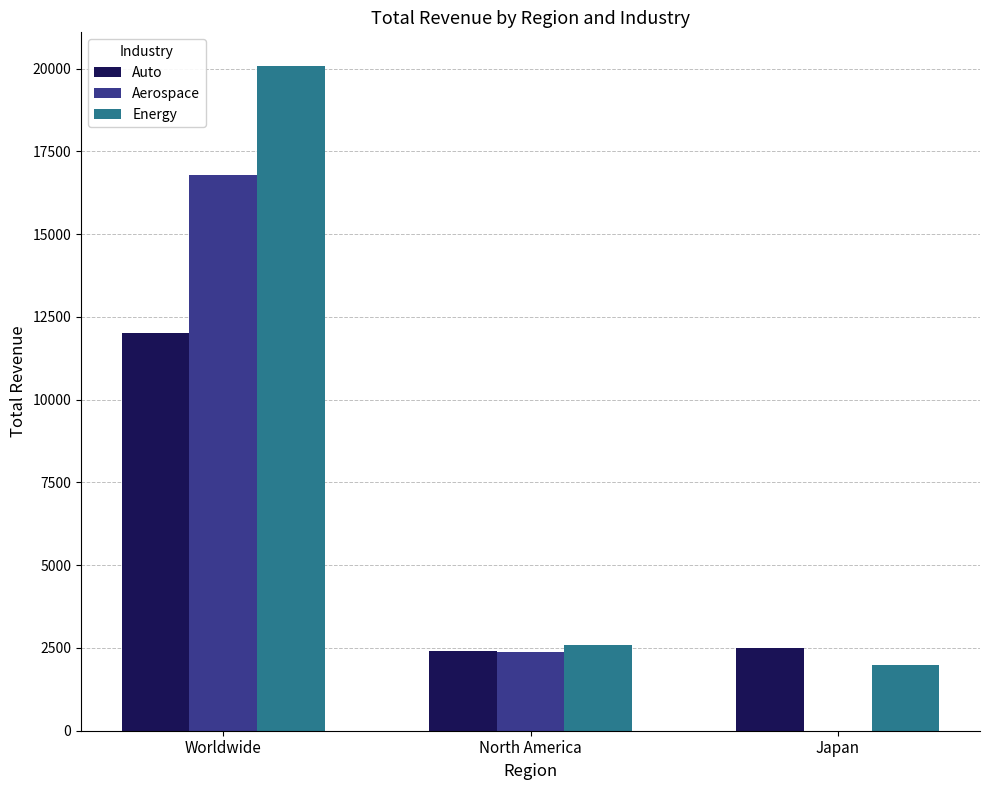

What is the sum of the Energy values at Worldwide and Japan?

22090